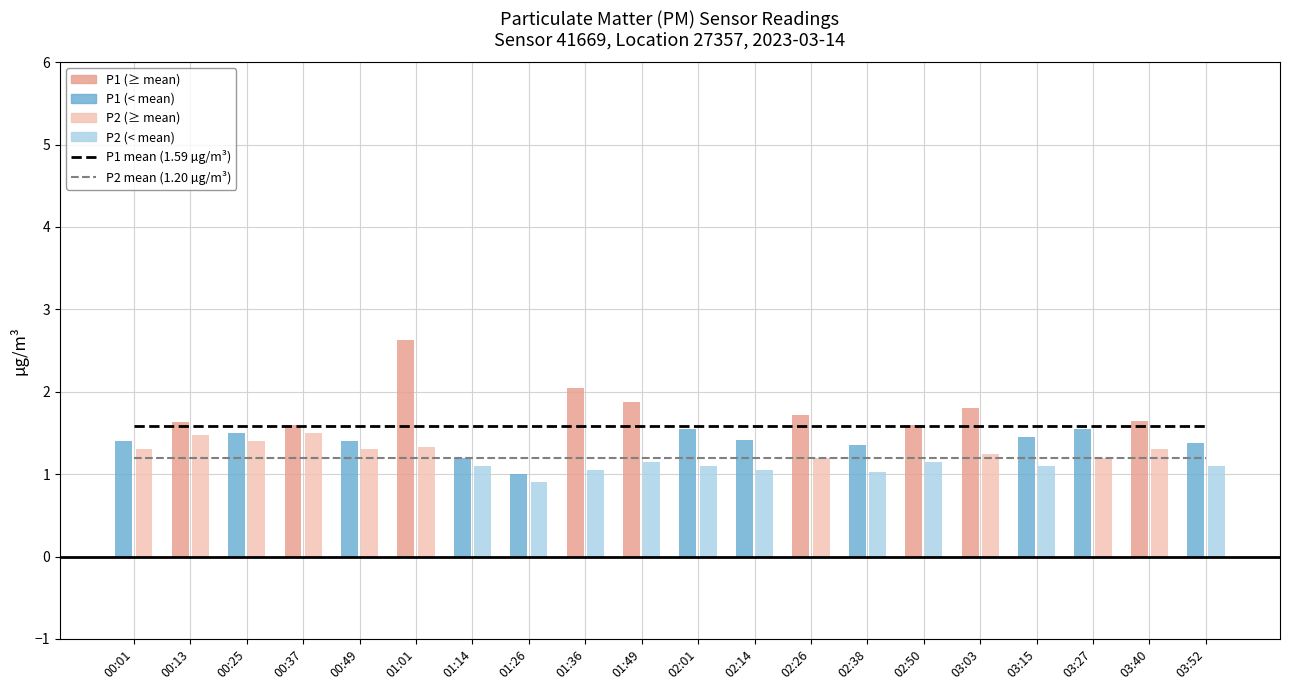

Which series has the largest total across all categories?

P1 mean (1.59 µg/m³)